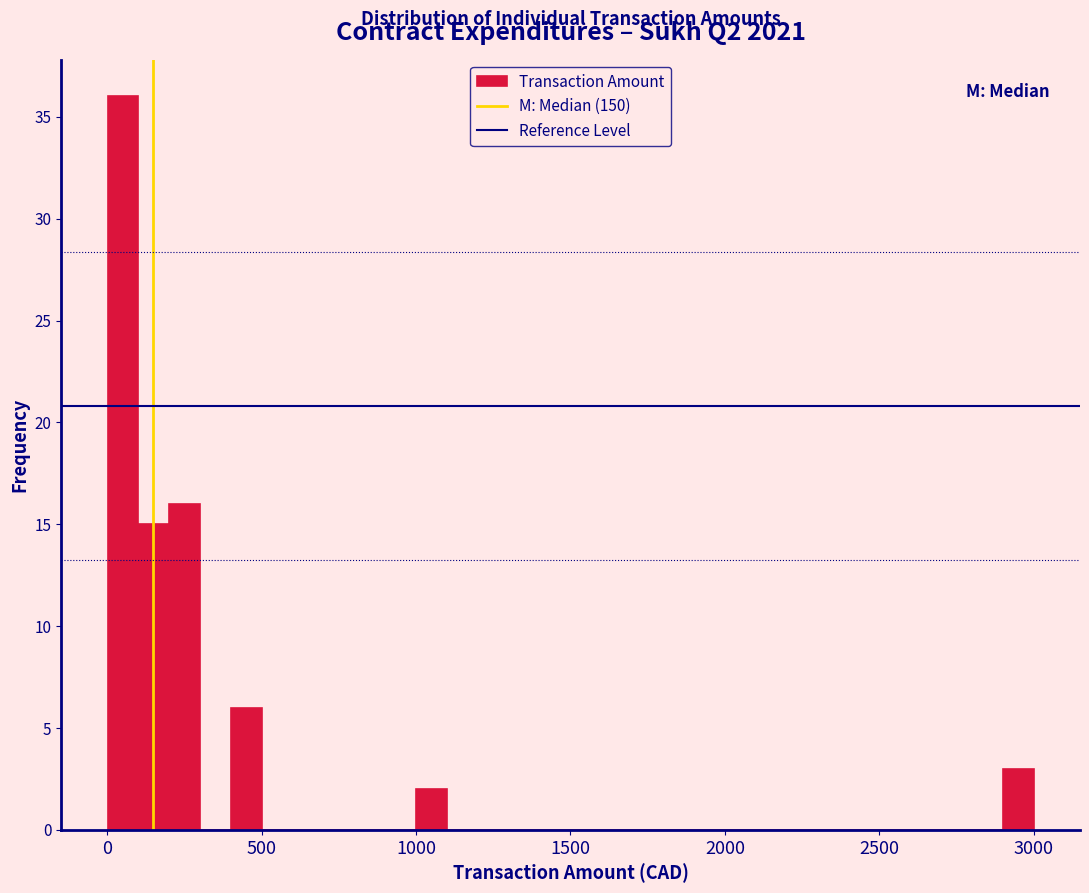

Around what value on the x-axis is the tallest bar? Give the approximate position of its centre, as read against the axis.

50